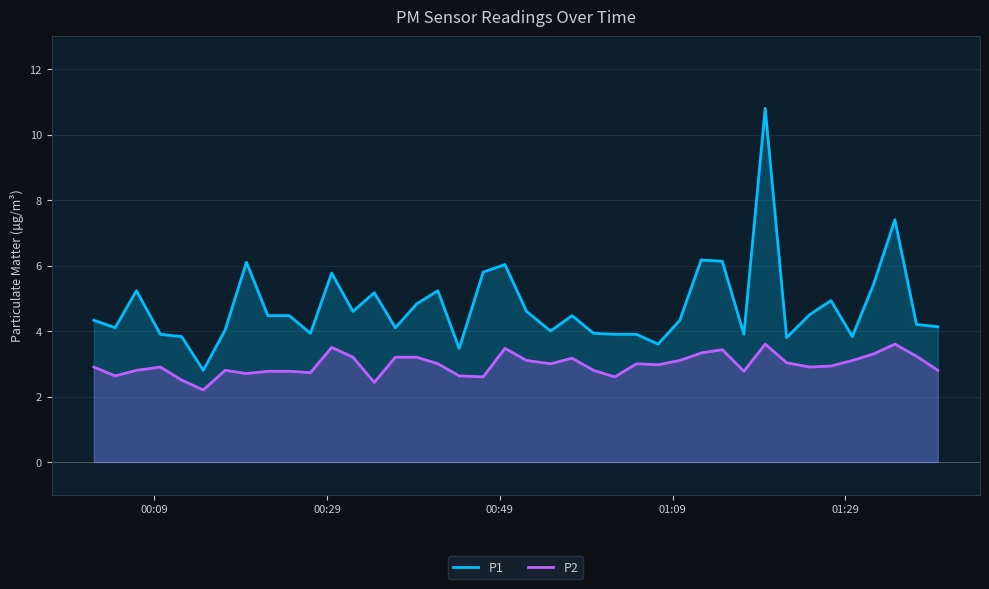

What is the difference between the maximum and minimum values in the P2 series?

1.4